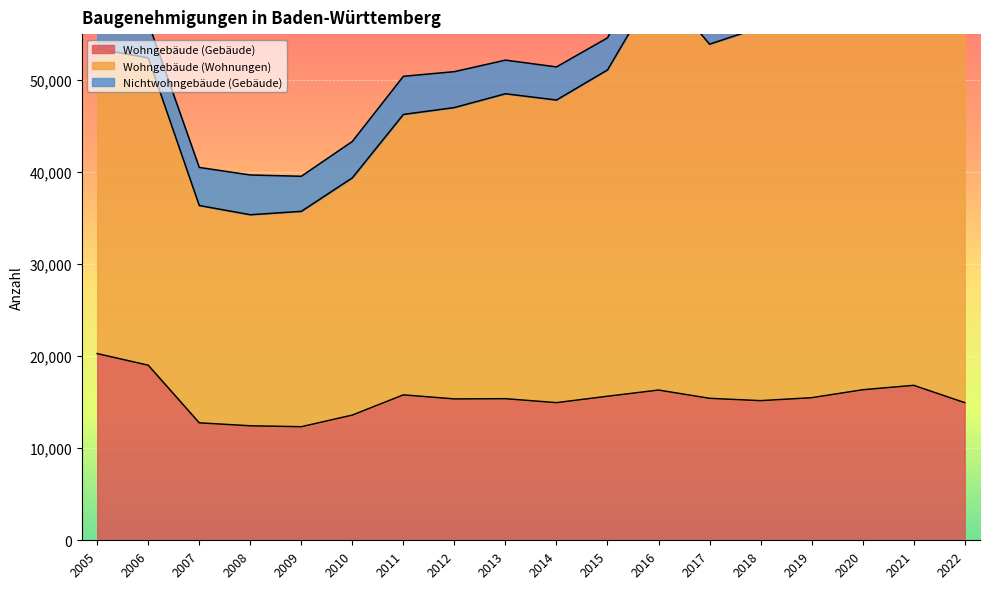

How many lines are shown in the chart?

3